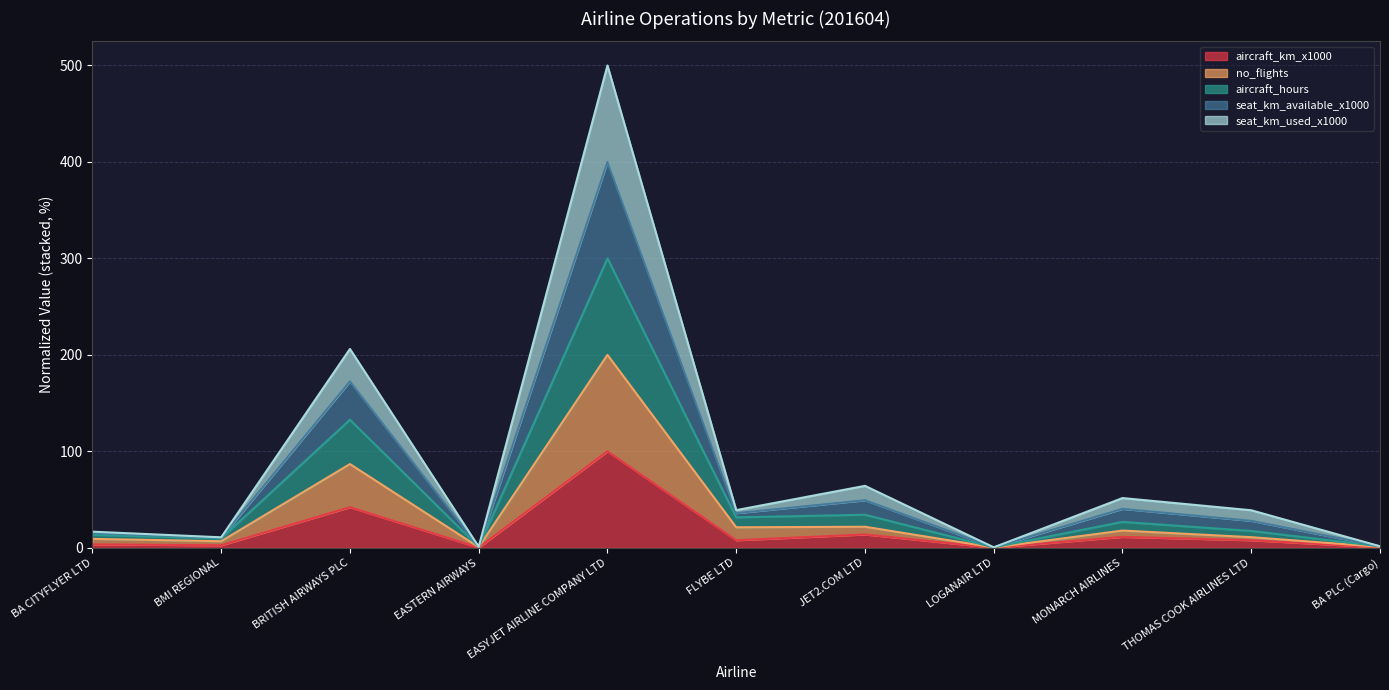

Which label corresponds to the smallest value in the chart?

LOGANAIR LTD